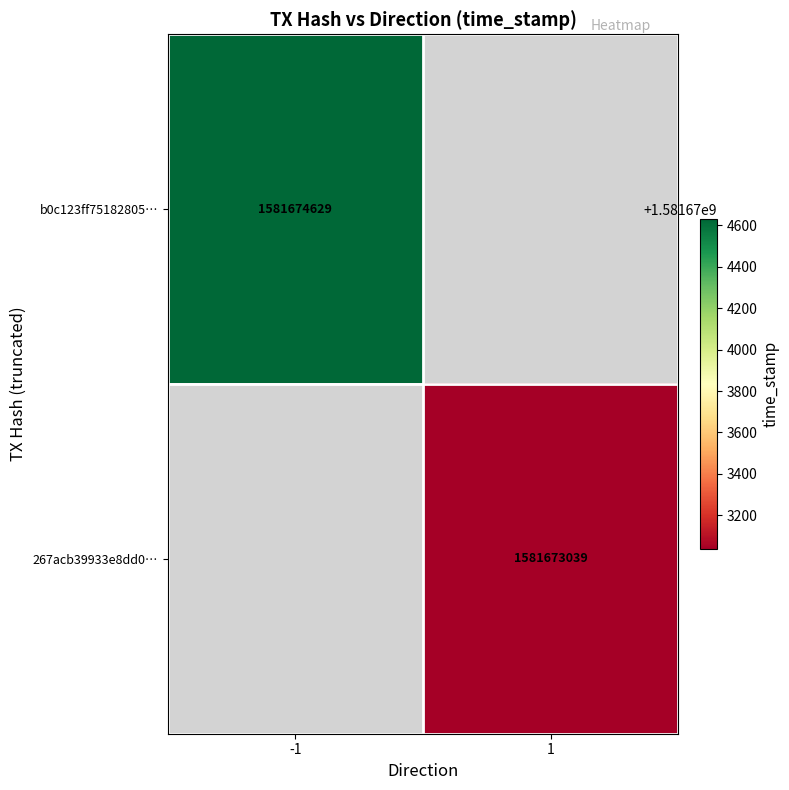

Is it true that b0c123ff75182805… equals 2157766461.6 at -1?

False